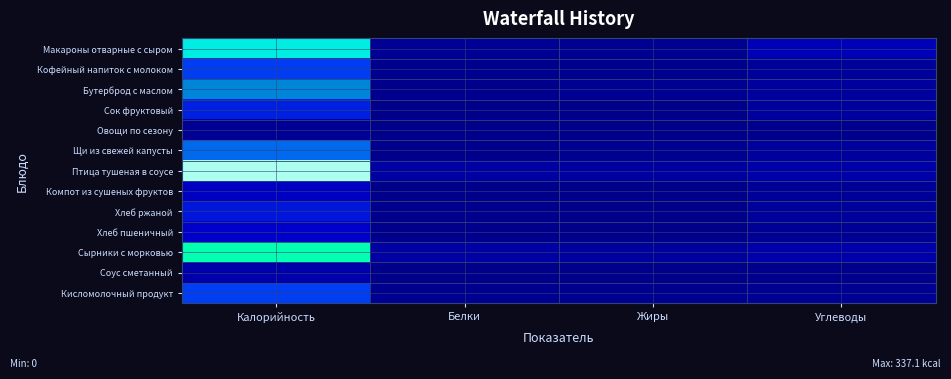

Reading left to right, what are all the values shown in this chart?

Макароны отварные с сыром: Калорийность=235.7	Белки=8.7	Жиры=6.3	Углеводы=34.9
Кофейный напиток с молоком: Калорийность=88.3	Белки=3.1	Жиры=3.3	Углеводы=12.7
Бутерброд с маслом: Калорийность=139.6	Белки=2.4	Жиры=7.5	Углеводы=15.1
Сок фруктовый: Калорийность=72.0	Белки=0.9	Жиры=0.0	Углеводы=17.0
Овощи по сезону: Калорийность=8.1	Белки=0.5	Жиры=0.1	Углеводы=1.5
Щи из свежей капусты: Калорийность=118.7	Белки=2.6	Жиры=5.4	Углеводы=13.6
Птица тушеная в соусе: Калорийность=337.1	Белки=19.6	Жиры=18.1	Углеводы=22.6
Компот из сушеных фруктов: Калорийность=43.7	Белки=0.1	Жиры=0.0	Углеводы=11.3
Хлеб ржаной: Калорийность=65.2	Белки=2.5	Жиры=0.4	Углеводы=12.9
Хлеб пшеничный: Калорийность=48.8	Белки=2.0	Жиры=0.3	Углеводы=9.0
Сырники с морковью: Калорийность=304.1	Белки=18.6	Жиры=14.5	Углеводы=23.8
Соус сметанный: Калорийность=24.4	Белки=0.5	Жиры=1.1	Углеводы=2.3
Кисломолочный продукт: Калорийность=90.0	Белки=5.2	Жиры=4.5	Углеводы=7.2